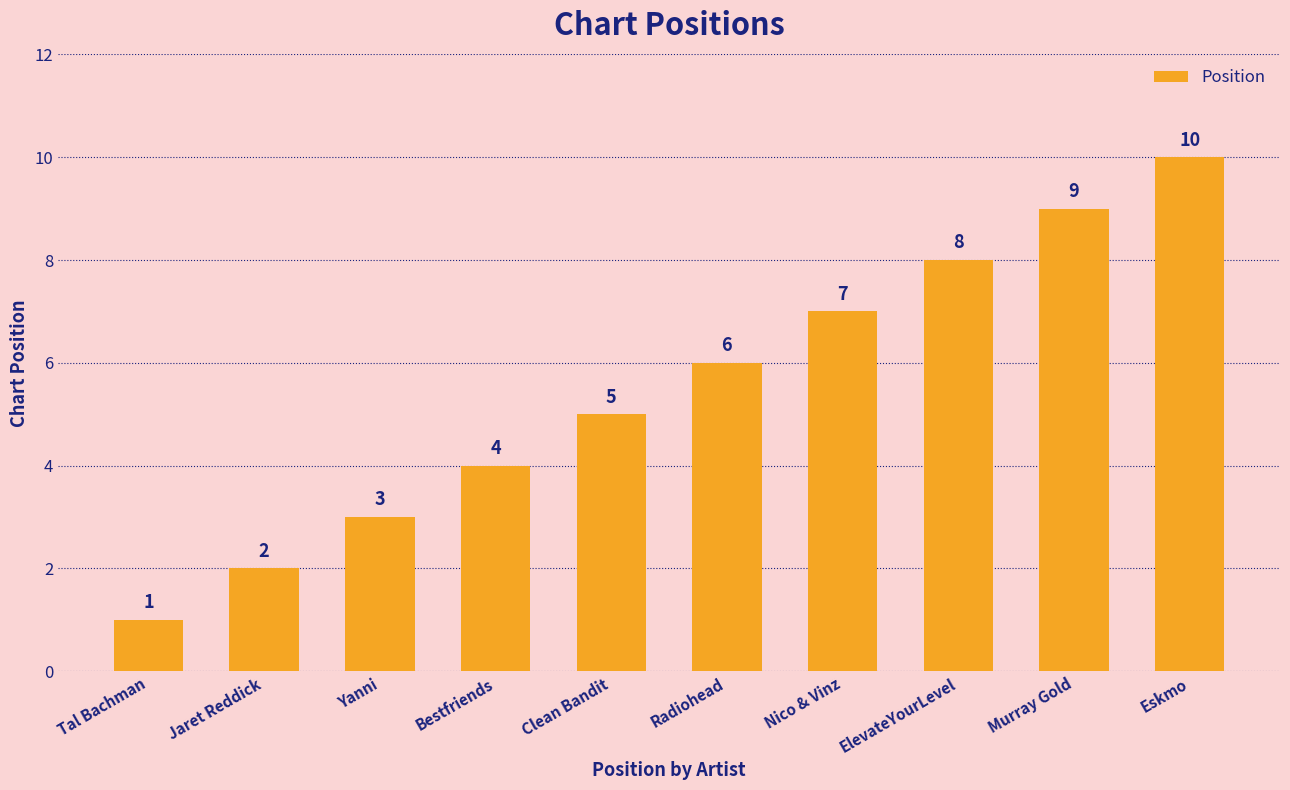

Does the chart contain stacked bars?

No